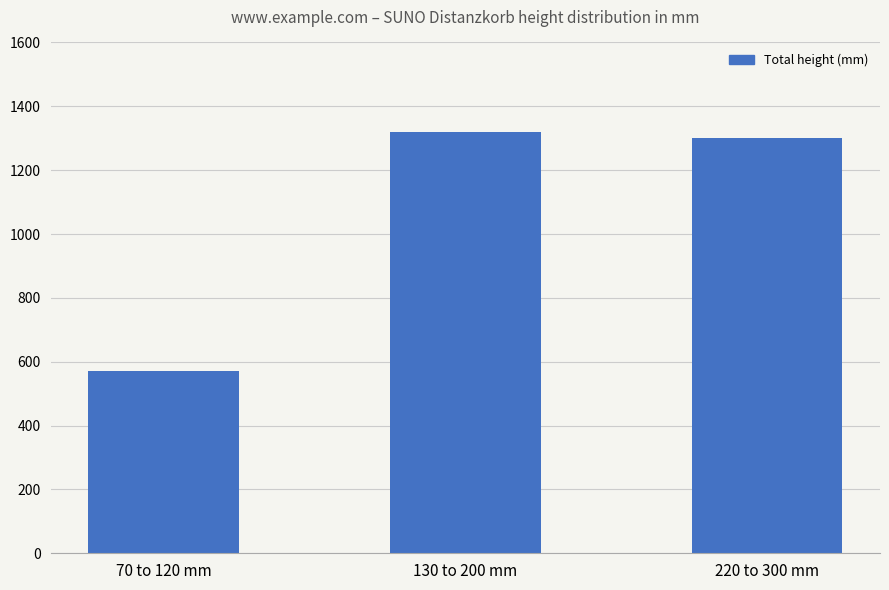

True or false: the data shows 1300 at 220 to 300 mm.

True